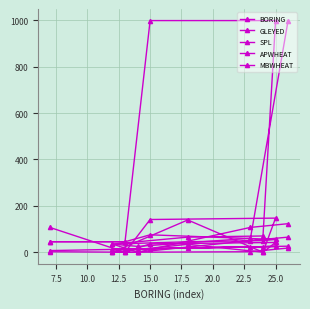

How many interior local peaks does the BORING series have?

1